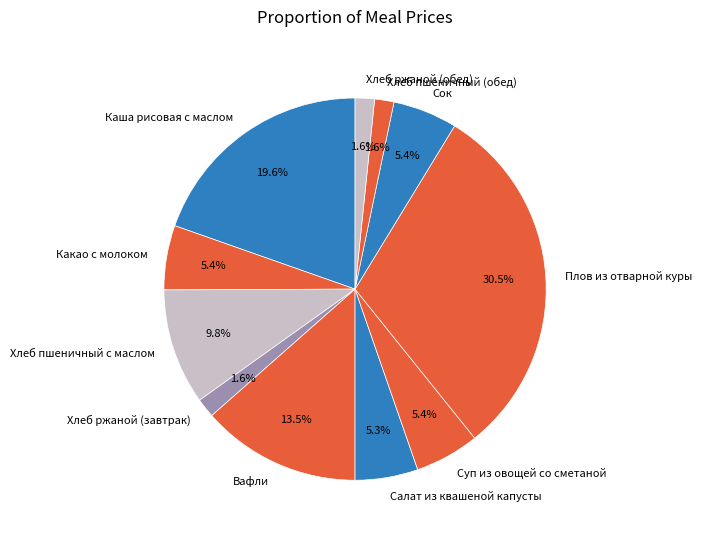

To the nearest percent, what is the average slice percentage?

9%